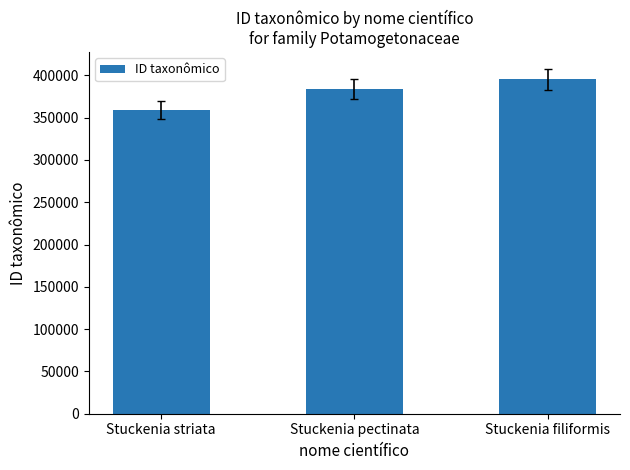

What is the difference between the values at Stuckenia filiformis and Stuckenia pectinata?

10981